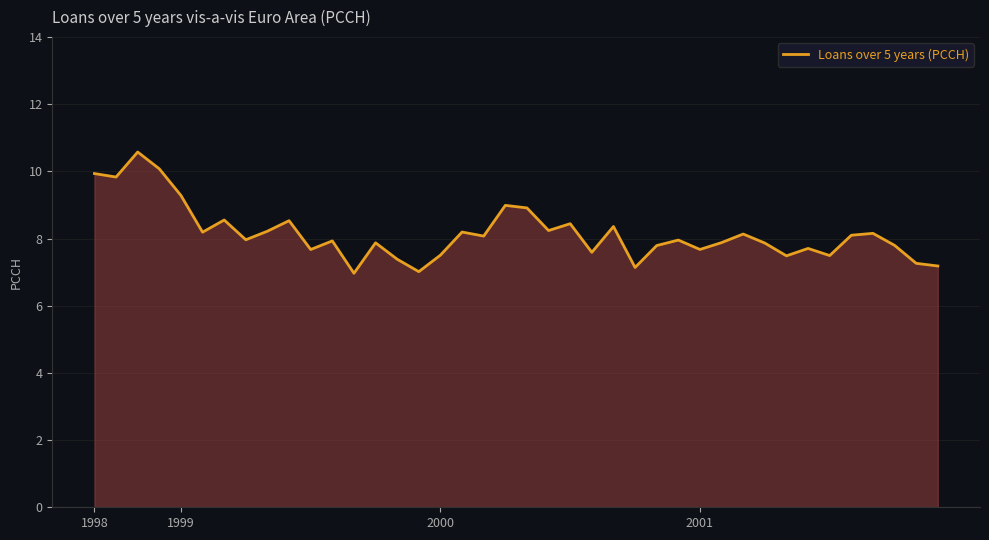

What is the highest value of the Loans over 5 years (PCCH) series?

10.6